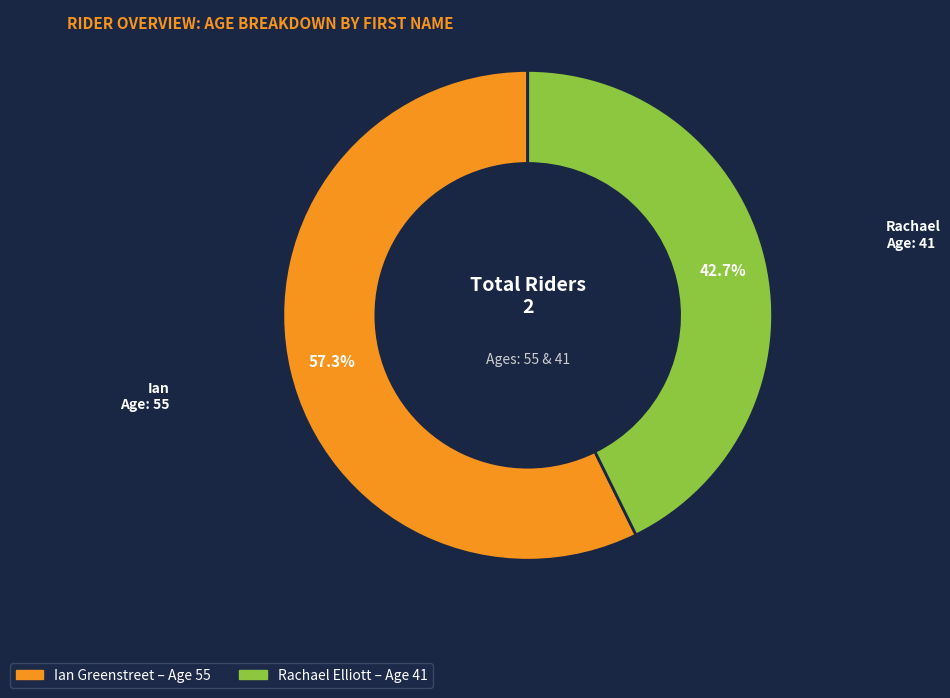

How many segments does this pie chart have?

2